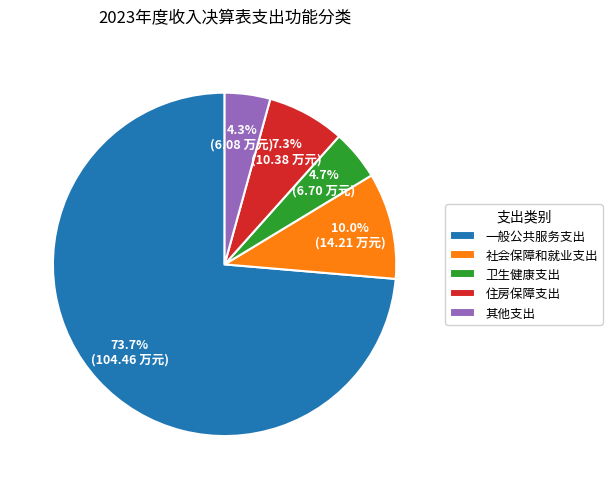

How many segments does this pie chart have?

5